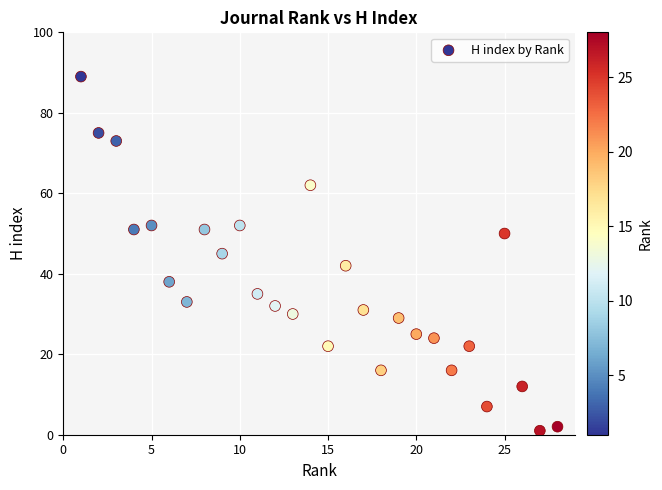

What is the range of X values (max minus min)?

27